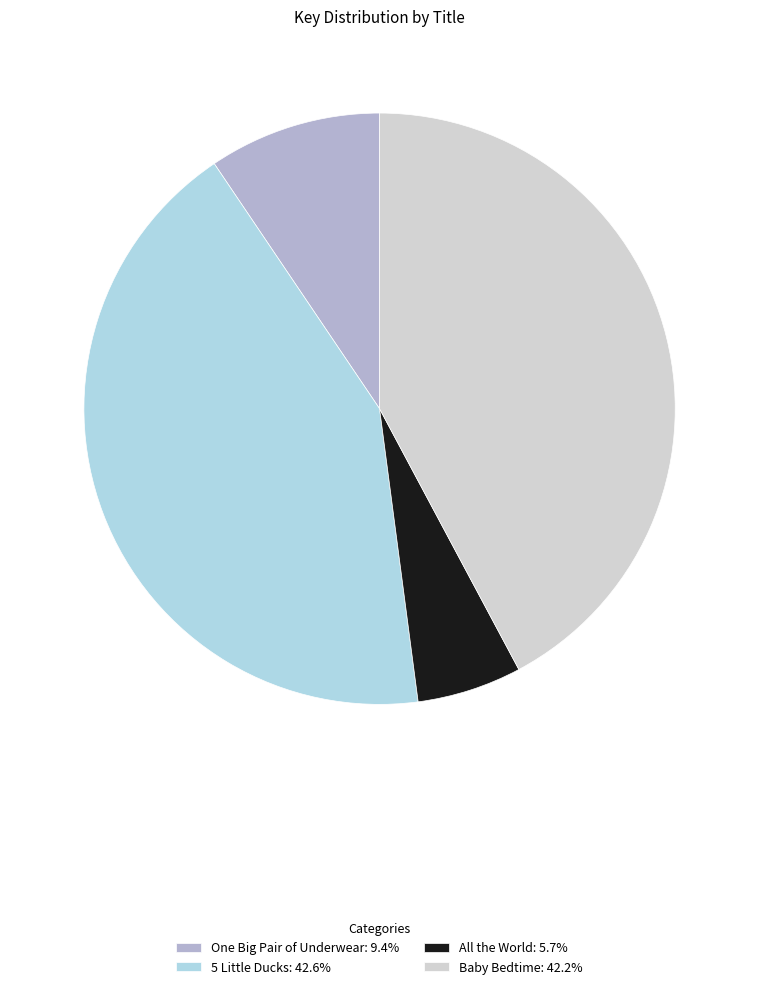

Count the number of slices in the pie.

4